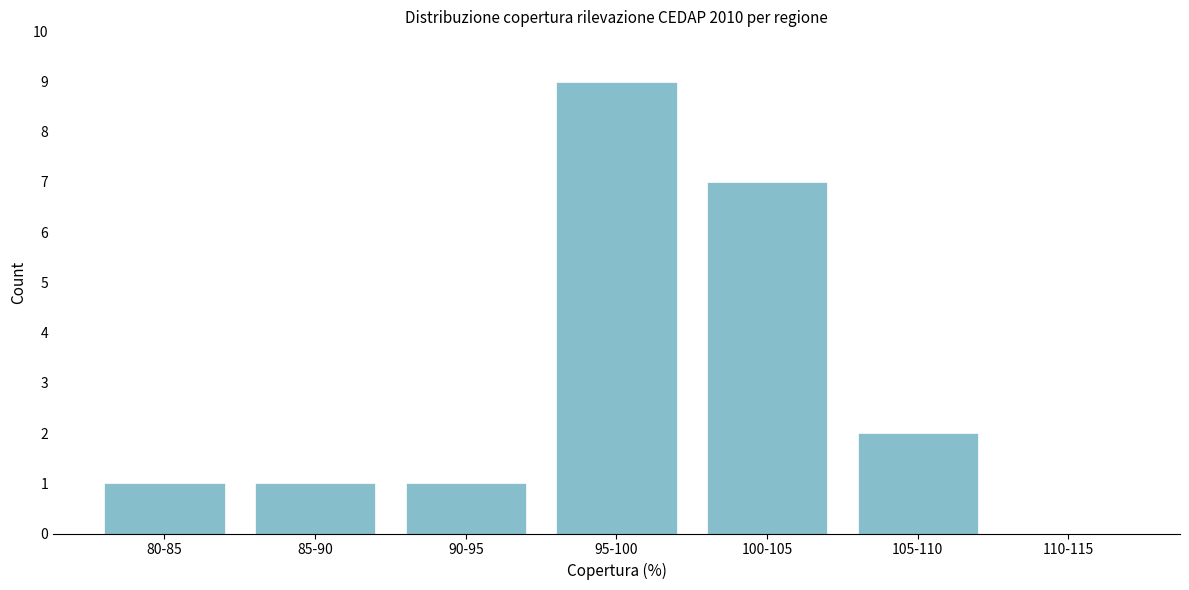

Reading left to right, what are all the values shown in this chart?

80-85=1	85-90=1	90-95=1	95-100=9	100-105=7	105-110=2	110-115=0